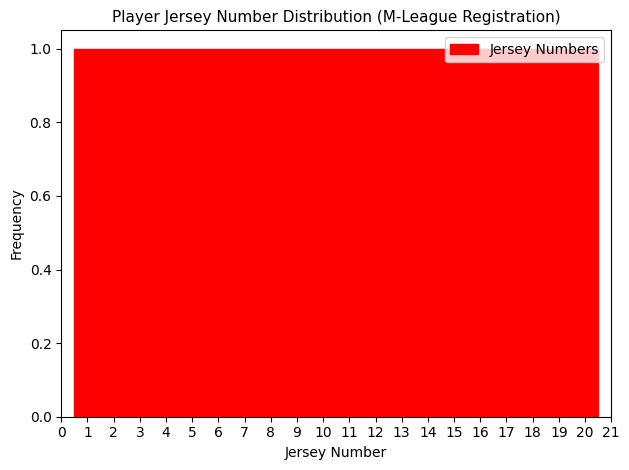

Reading left to right, list every bar in this chart as the range it spans on the x-axis followed by its height. The values are not printed on the chart, so give them approximately, as read against the axis.

0.5 to 1.5: 1
1.5 to 2.5: 1
2.5 to 3.5: 1
3.5 to 4.5: 1
4.5 to 5.5: 1
5.5 to 6.5: 1
6.5 to 7.5: 1
7.5 to 8.5: 1
8.5 to 9.5: 1
9.5 to 10.5: 1
10.5 to 11.5: 1
11.5 to 12.5: 1
12.5 to 13.5: 1
13.5 to 14.5: 1
14.5 to 15.5: 1
15.5 to 16.5: 1
16.5 to 17.5: 1
17.5 to 18.5: 1
18.5 to 19.5: 1
19.5 to 20.5: 1